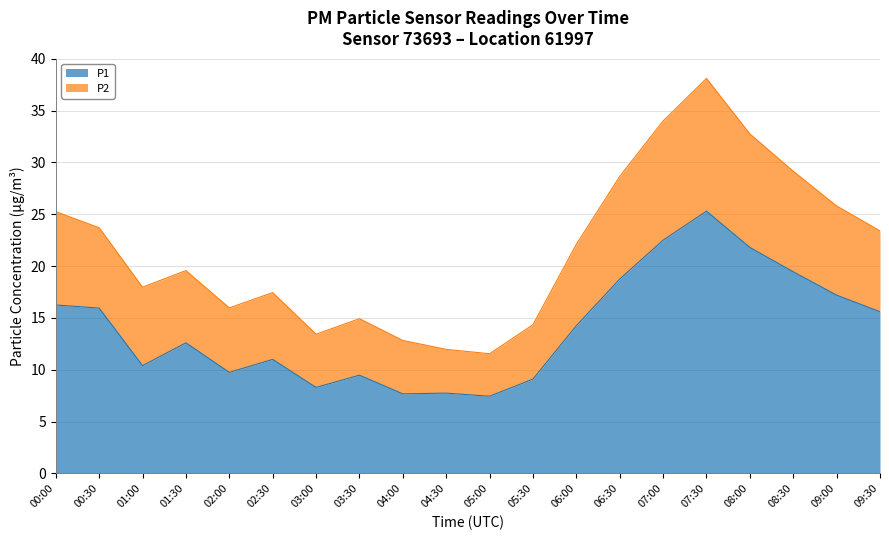

What is the difference between the maximum and minimum values in the P1 series?

17.9